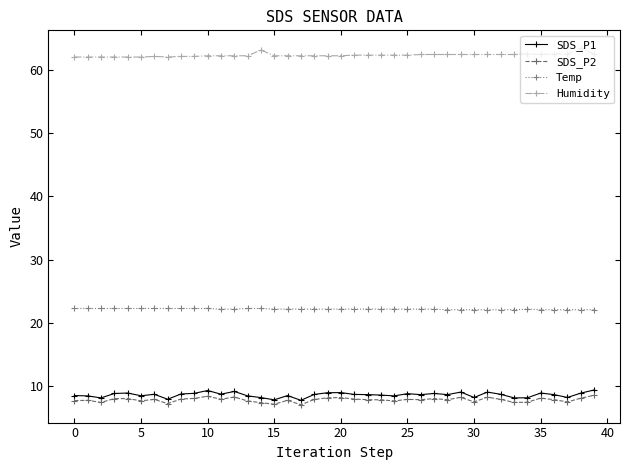

True or false: SDS_P2 has more than 1 interior local peaks.

True